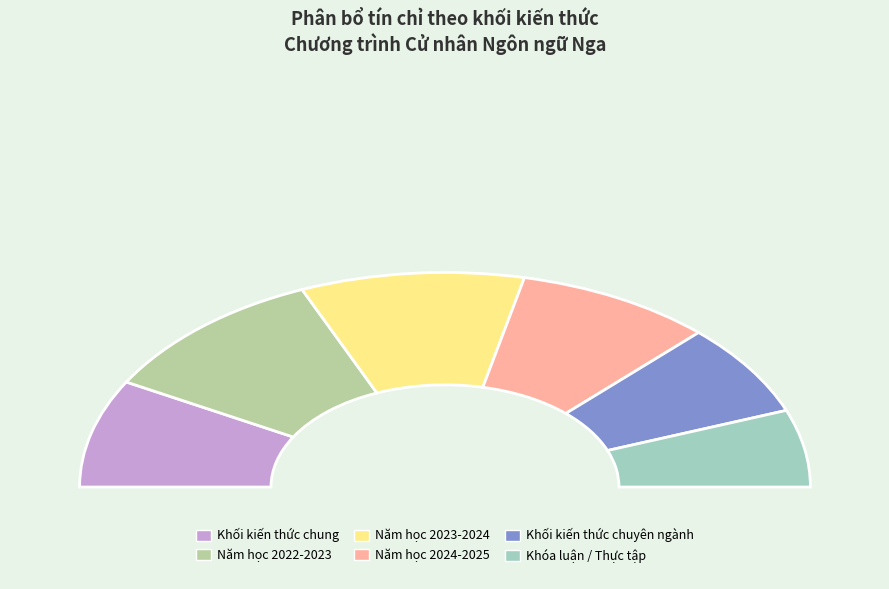

Does Khối kiến thức chuyên ngành account for over 50% of the chart?

No